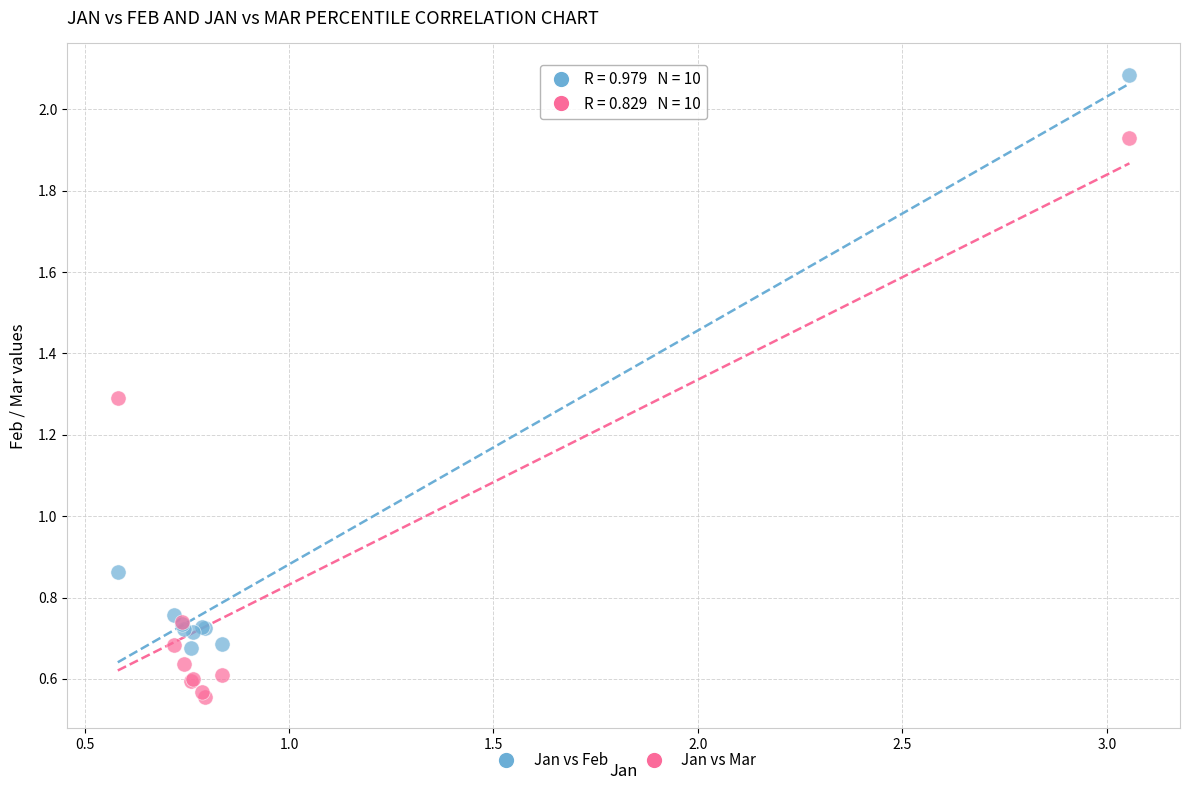

What are all the series names shown in the legend?

Jan vs Feb, Jan vs Mar